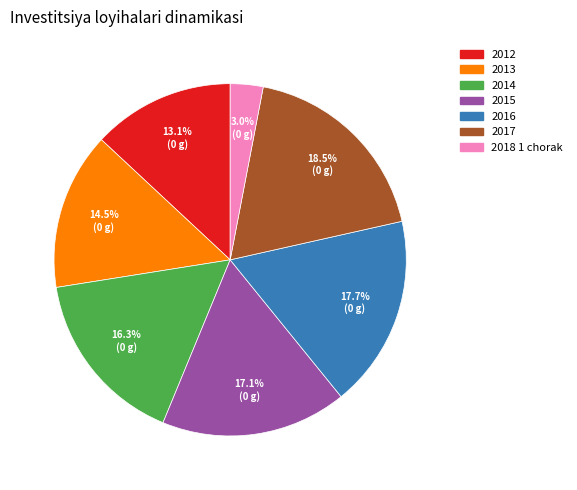

Approximately how many times larger is the value at 2015 compared to 2018 1 chorak?

5.7